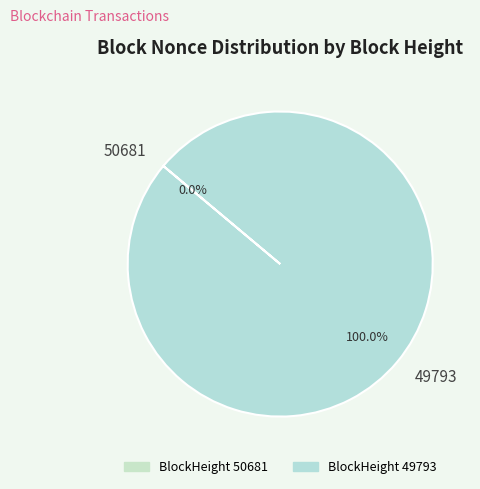

What is the largest slice in the pie chart?

49793